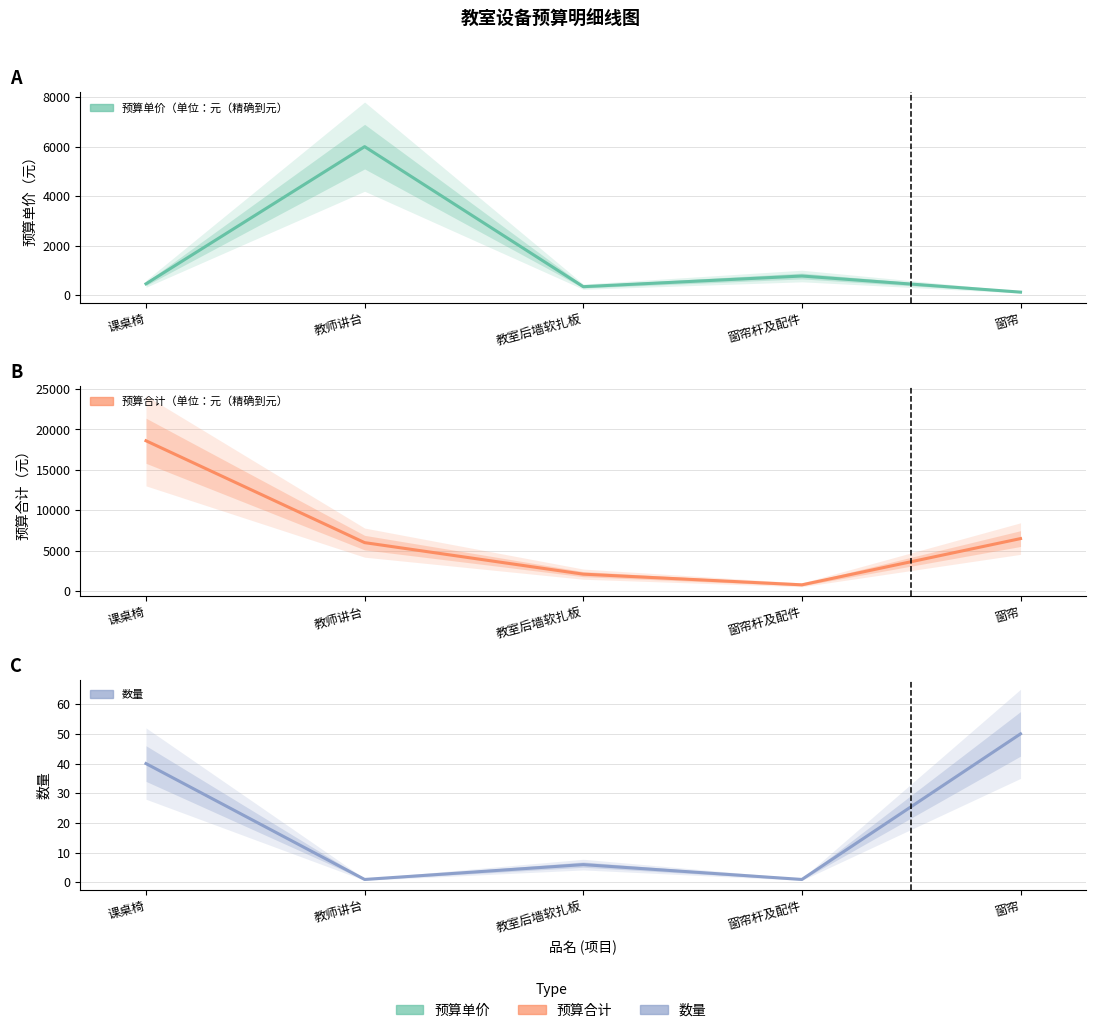

What is the total value across all series at 教室后墙软扎板?

2456